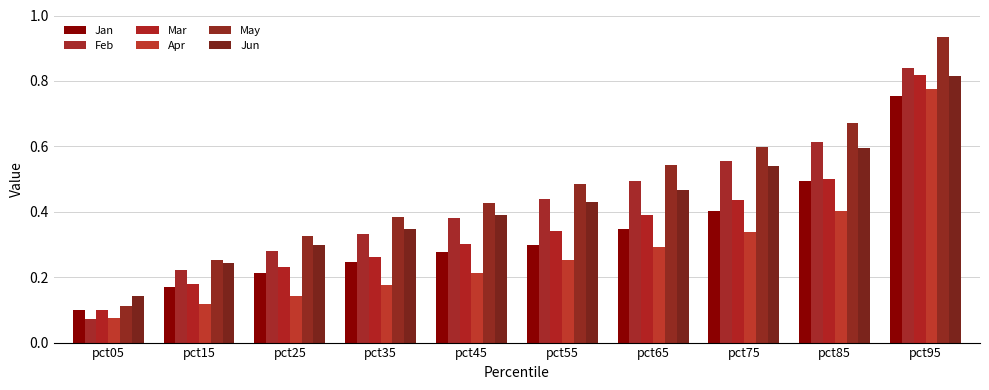

How many data points does each series have?

10